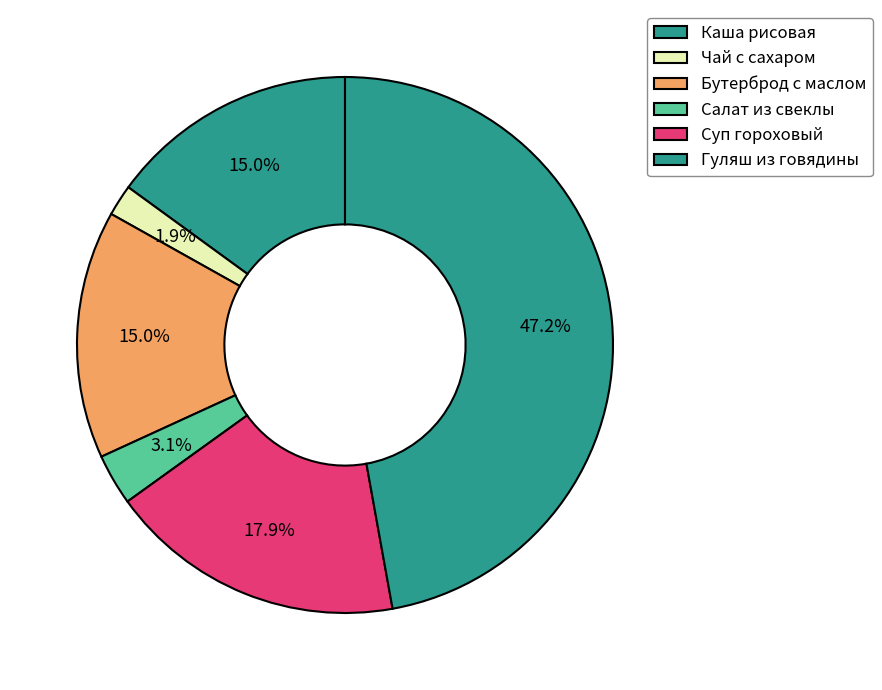

How many slices are in this pie chart?

6